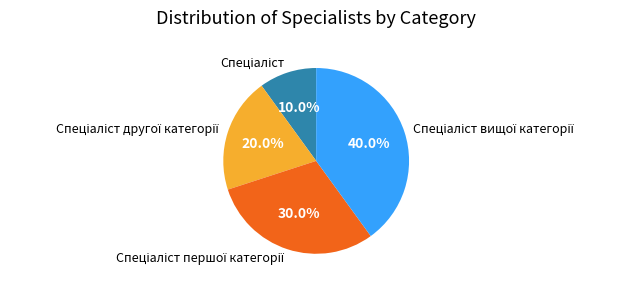

Does any single category account for the majority?

No